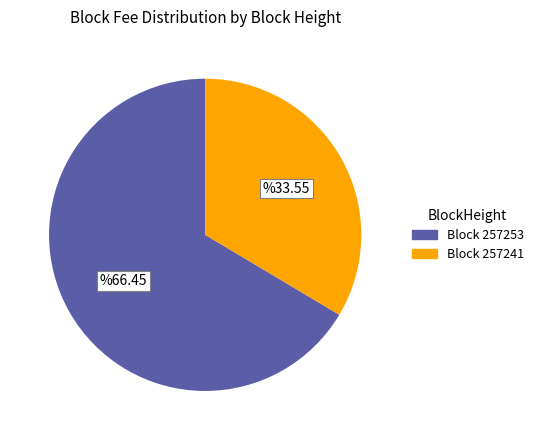

Is there any slice that represents more than half of the pie?

Yes